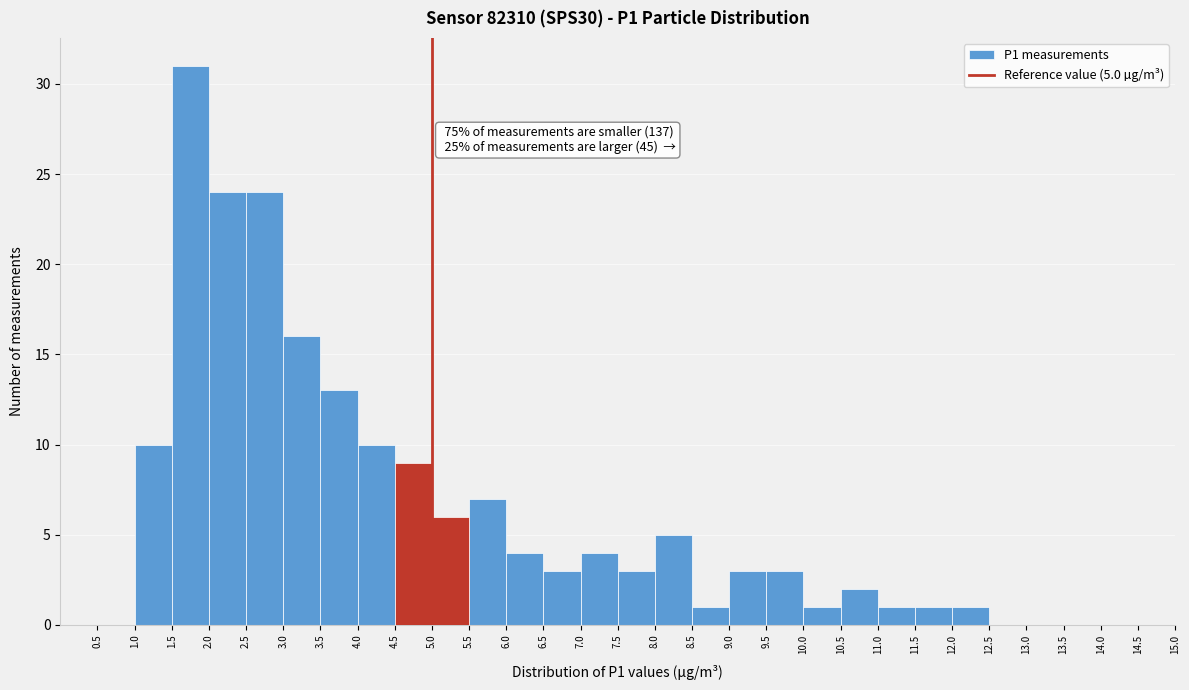

Over which range of the x-axis is the bar tallest?

1.5 to 2.0